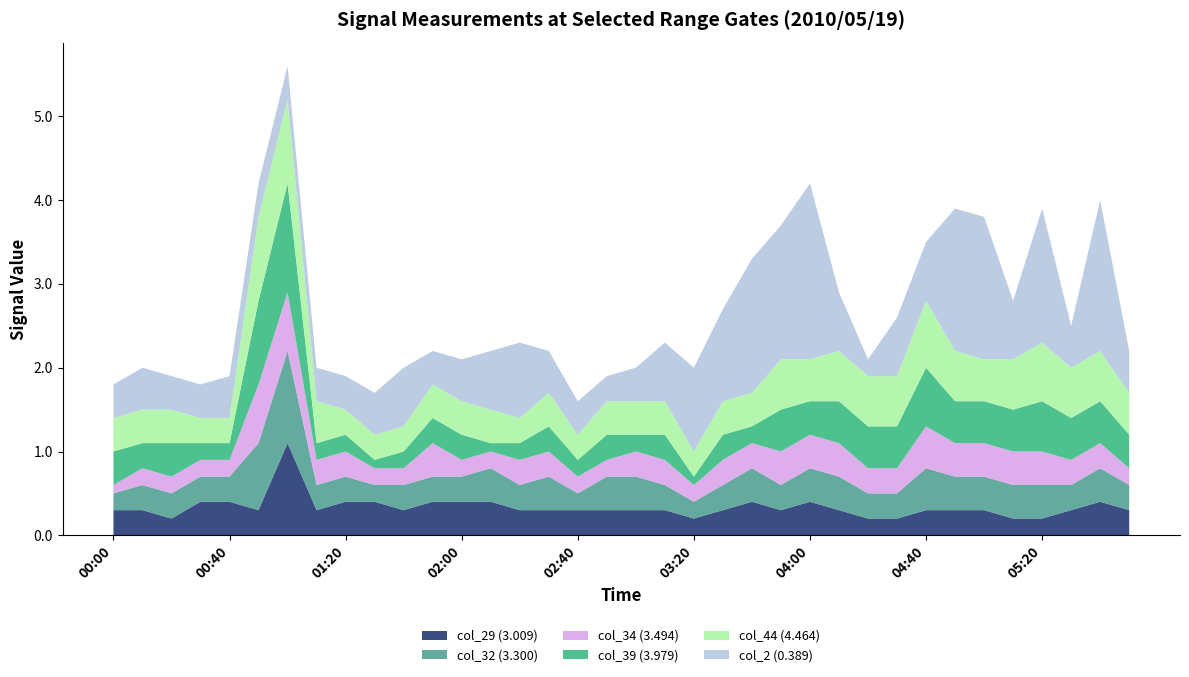

Reading right to left, extract all data points from this chart.

col_29 (3.009): 05:50=0.3	05:40=0.4	05:30=0.3	05:20=0.2	05:10=0.2	05:00=0.3	04:50=0.3	04:40=0.3	04:30=0.2	04:20=0.2	04:10=0.3	04:00=0.4	03:50=0.3	03:40=0.4	03:30=0.3	03:20=0.2	03:10=0.3	03:00=0.3	02:50=0.3	02:40=0.3	02:30=0.3	02:20=0.3	02:10=0.4	02:00=0.4	01:50=0.4	01:40=0.3	01:30=0.4	01:20=0.4	01:10=0.3	01:00=1.1	00:50=0.3	00:40=0.4	00:30=0.4	00:20=0.2	00:10=0.3	00:00=0.3
col_32 (3.300): 05:50=0.3	05:40=0.4	05:30=0.3	05:20=0.4	05:10=0.4	05:00=0.4	04:50=0.4	04:40=0.5	04:30=0.3	04:20=0.3	04:10=0.4	04:00=0.4	03:50=0.3	03:40=0.4	03:30=0.3	03:20=0.2	03:10=0.3	03:00=0.4	02:50=0.4	02:40=0.2	02:30=0.4	02:20=0.3	02:10=0.4	02:00=0.3	01:50=0.3	01:40=0.3	01:30=0.2	01:20=0.3	01:10=0.3	01:00=1.1	00:50=0.8	00:40=0.3	00:30=0.3	00:20=0.3	00:10=0.3	00:00=0.2
col_34 (3.494): 05:50=0.2	05:40=0.3	05:30=0.3	05:20=0.4	05:10=0.4	05:00=0.4	04:50=0.4	04:40=0.5	04:30=0.3	04:20=0.3	04:10=0.4	04:00=0.4	03:50=0.4	03:40=0.3	03:30=0.3	03:20=0.2	03:10=0.3	03:00=0.3	02:50=0.2	02:40=0.2	02:30=0.3	02:20=0.3	02:10=0.2	02:00=0.2	01:50=0.4	01:40=0.2	01:30=0.2	01:20=0.3	01:10=0.3	01:00=0.7	00:50=0.7	00:40=0.2	00:30=0.2	00:20=0.2	00:10=0.2	00:00=0.1
col_39 (3.979): 05:50=0.4	05:40=0.5	05:30=0.5	05:20=0.6	05:10=0.5	05:00=0.5	04:50=0.5	04:40=0.7	04:30=0.5	04:20=0.5	04:10=0.5	04:00=0.4	03:50=0.5	03:40=0.2	03:30=0.3	03:20=0.1	03:10=0.3	03:00=0.2	02:50=0.3	02:40=0.2	02:30=0.3	02:20=0.2	02:10=0.1	02:00=0.3	01:50=0.3	01:40=0.2	01:30=0.1	01:20=0.2	01:10=0.2	01:00=1.3	00:50=1.0	00:40=0.2	00:30=0.2	00:20=0.4	00:10=0.3	00:00=0.4
col_44 (4.464): 05:50=0.5	05:40=0.6	05:30=0.6	05:20=0.7	05:10=0.6	05:00=0.5	04:50=0.6	04:40=0.8	04:30=0.6	04:20=0.6	04:10=0.6	04:00=0.5	03:50=0.6	03:40=0.4	03:30=0.4	03:20=0.3	03:10=0.4	03:00=0.4	02:50=0.4	02:40=0.3	02:30=0.4	02:20=0.3	02:10=0.4	02:00=0.4	01:50=0.4	01:40=0.3	01:30=0.3	01:20=0.3	01:10=0.5	01:00=1.0	00:50=1.0	00:40=0.3	00:30=0.3	00:20=0.4	00:10=0.4	00:00=0.4
col_2 (0.389): 05:50=0.5	05:40=1.8	05:30=0.5	05:20=1.6	05:10=0.7	05:00=1.7	04:50=1.7	04:40=0.7	04:30=0.7	04:20=0.2	04:10=0.7	04:00=2.1	03:50=1.6	03:40=1.6	03:30=1.1	03:20=1.0	03:10=0.7	03:00=0.4	02:50=0.3	02:40=0.4	02:30=0.5	02:20=0.9	02:10=0.7	02:00=0.5	01:50=0.4	01:40=0.7	01:30=0.5	01:20=0.4	01:10=0.4	01:00=0.4	00:50=0.4	00:40=0.5	00:30=0.4	00:20=0.4	00:10=0.5	00:00=0.4